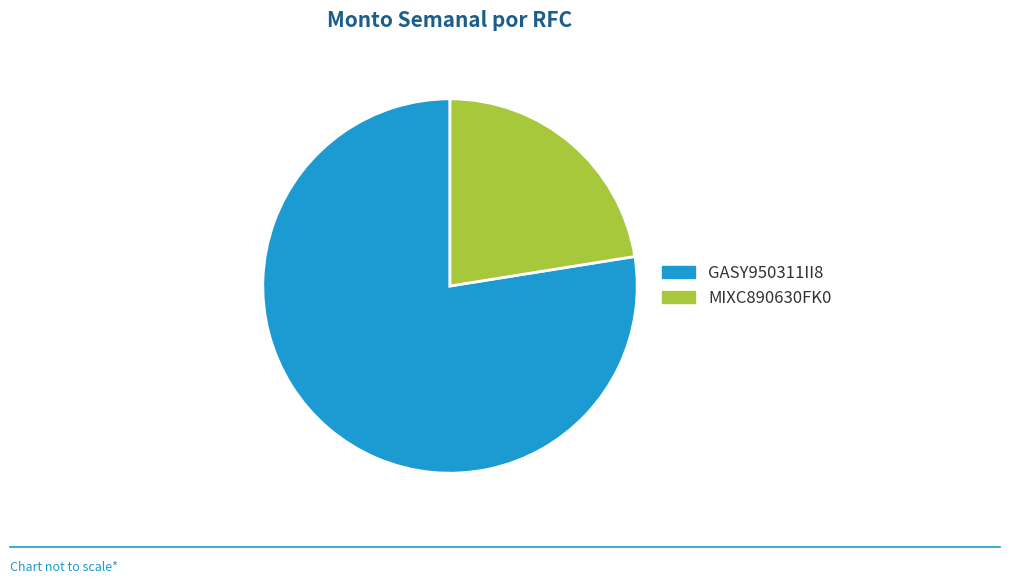

Which slice represents more than half of the pie?

GASY950311II8